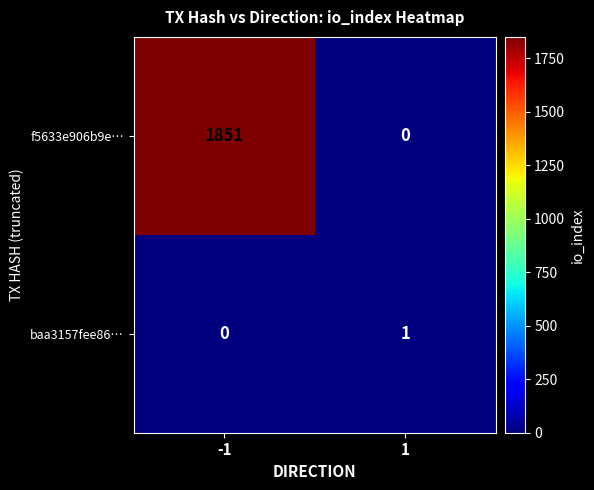

At -1, list the series in order from largest to smallest.

f5633e906b9e…, baa3157fee86…